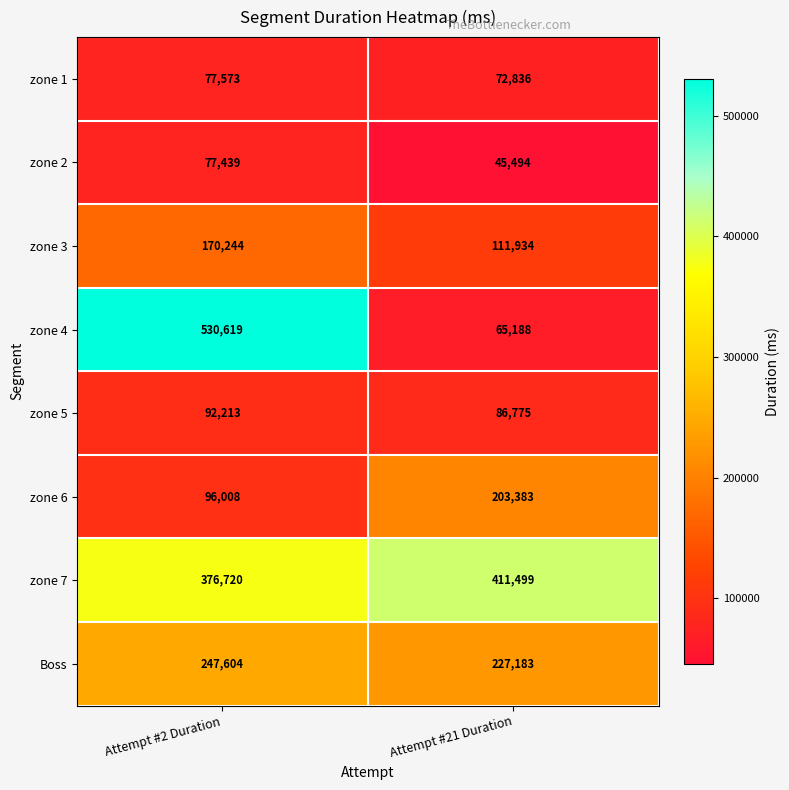

What is the sum of all zone 6 values?

299391